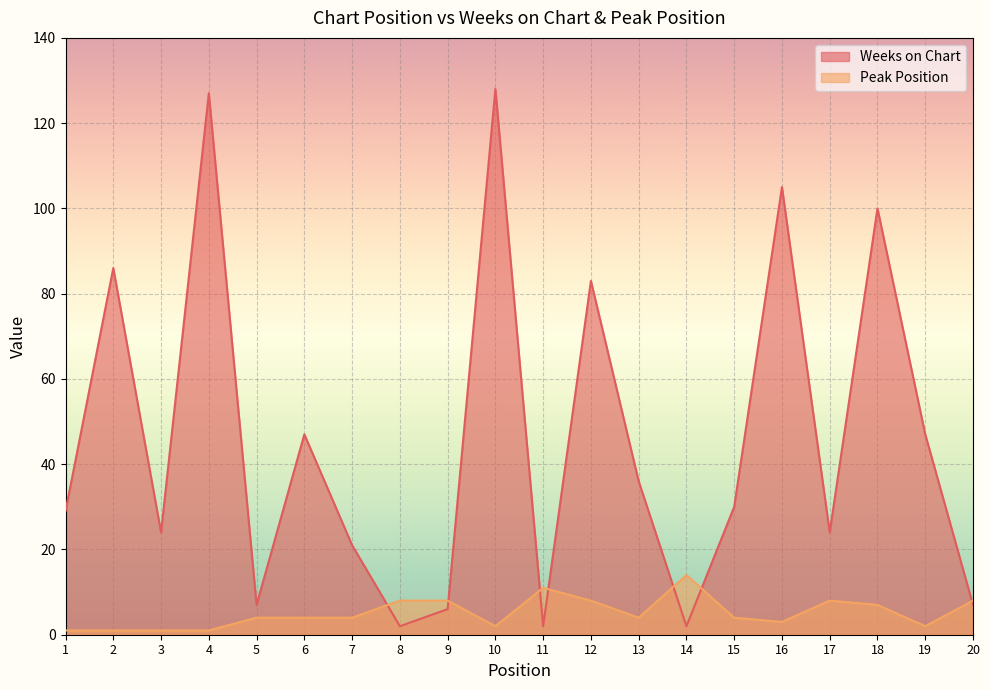

What are all the series names shown in the legend?

Weeks on Chart, Peak Position